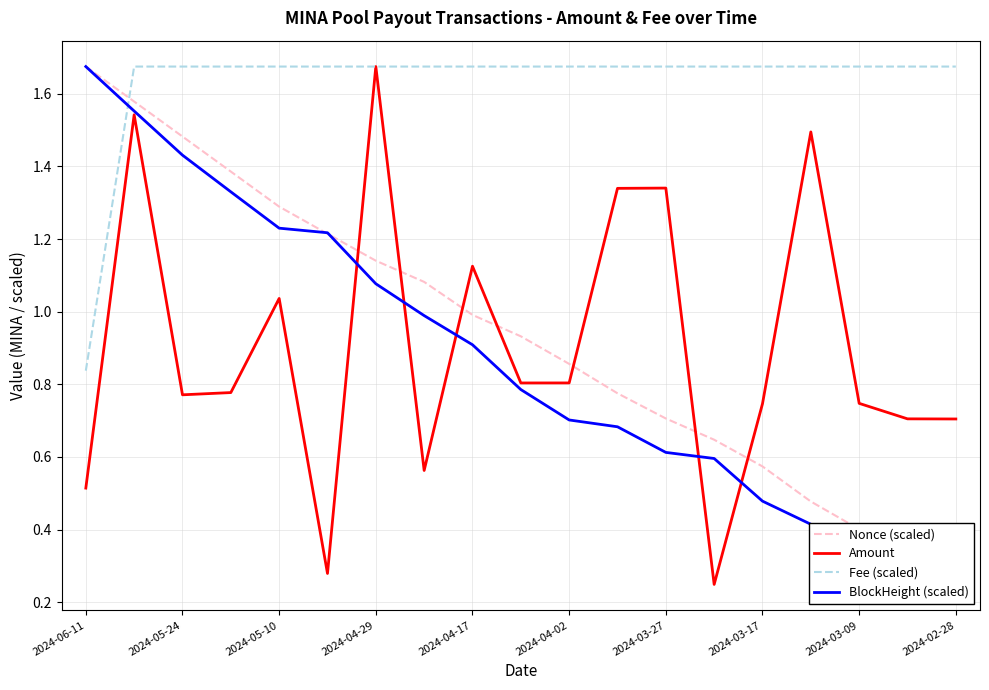

At how many categories does at least one series exceed 0?

19